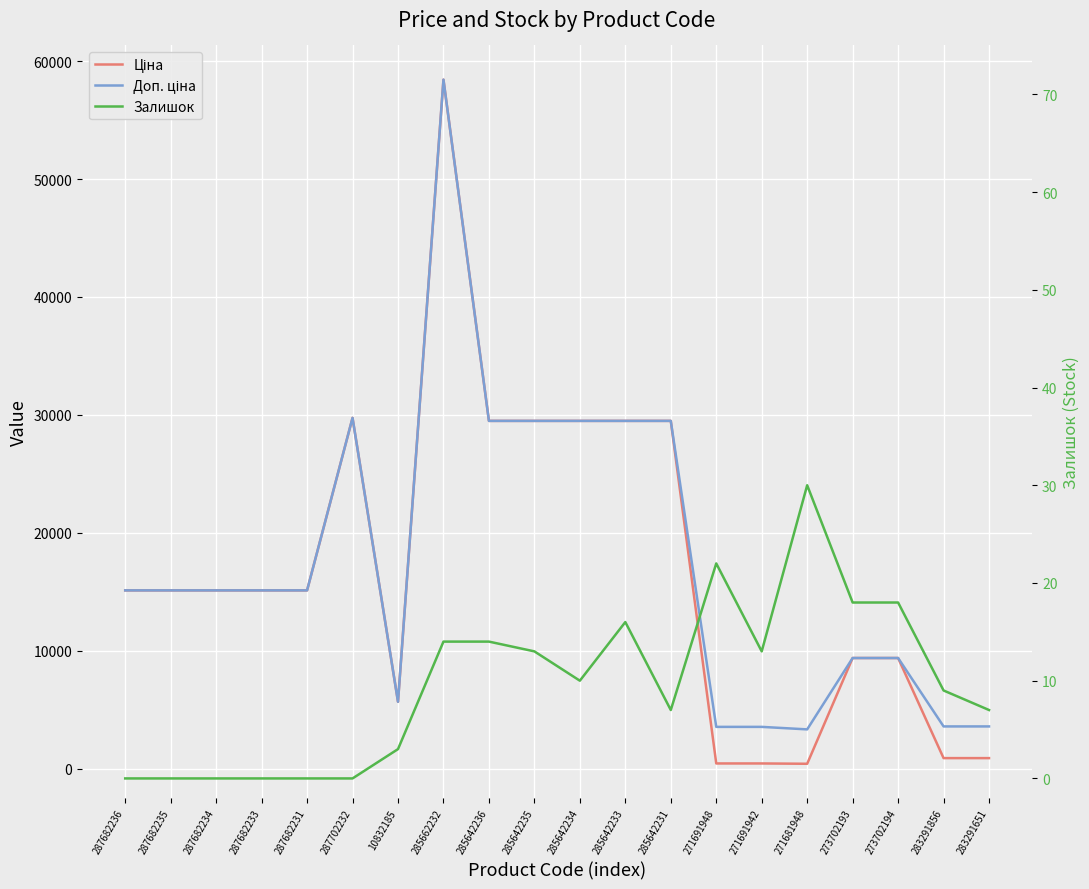

True or false: Ціна and Доп. ціна intersect in this chart.

False